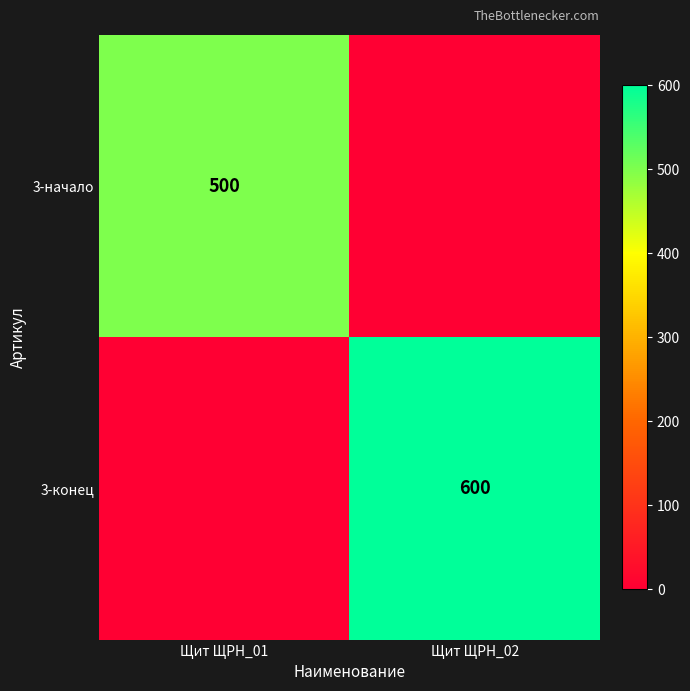

The 3-начало series shows 500 at Щит ЩРН_01. True or false?

True